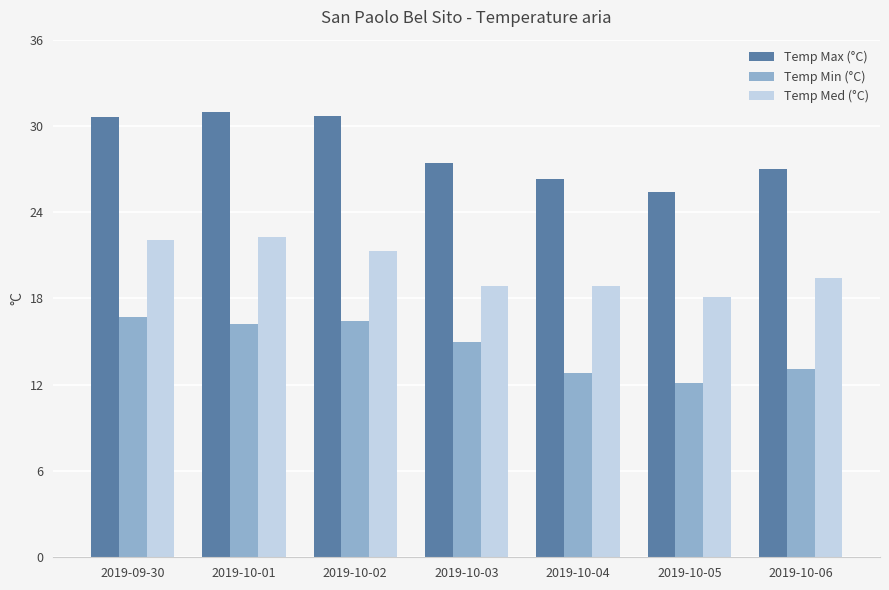

The Temp Max (°C) series shows 30.7 at 2019-10-02. True or false?

True